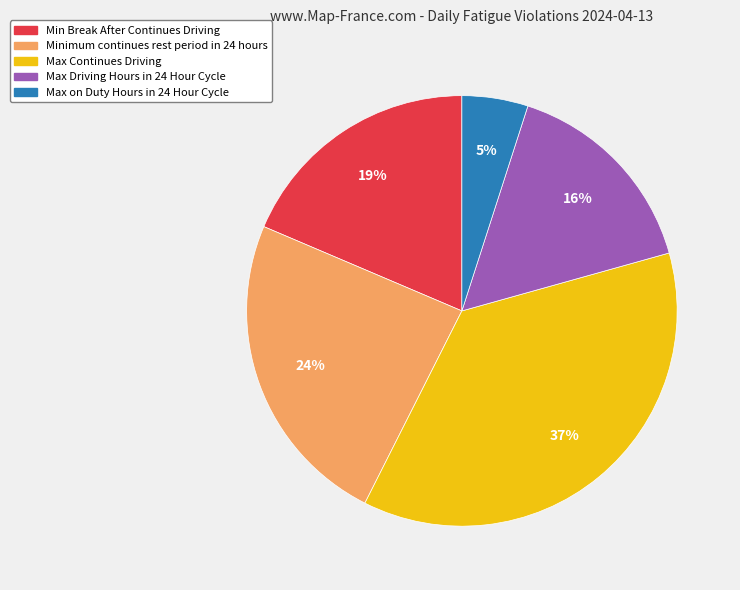

What is the ratio of the value at Max on Duty Hours in 24 Hour Cycle to the value at Min Break After Continues Driving?

0.3